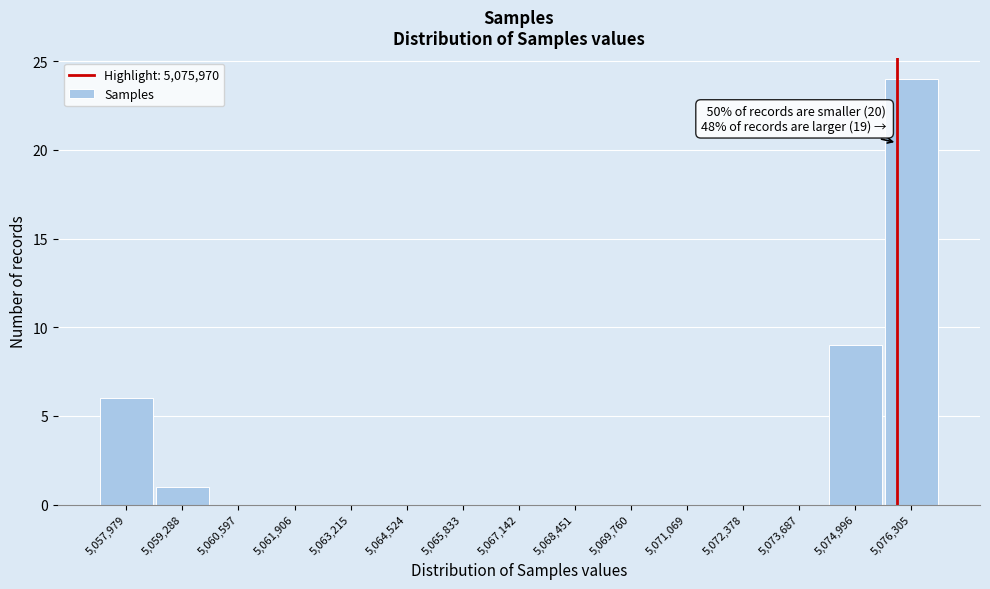

Which range on the x-axis has the tallest bar?

5075600 to 5077000